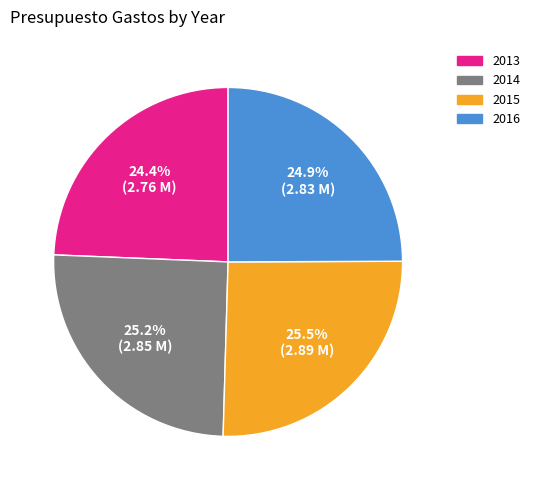

Is there a majority slice in this chart?

No